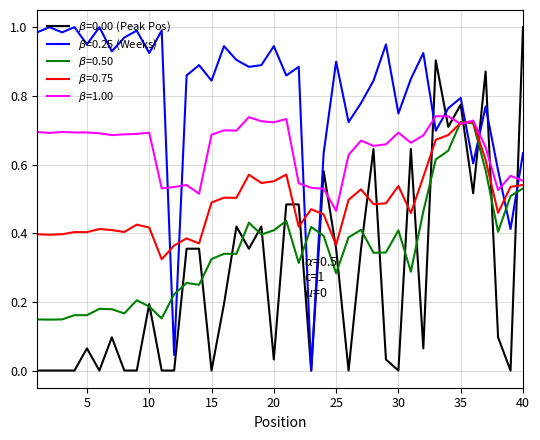

How many lines are shown in the chart?

5